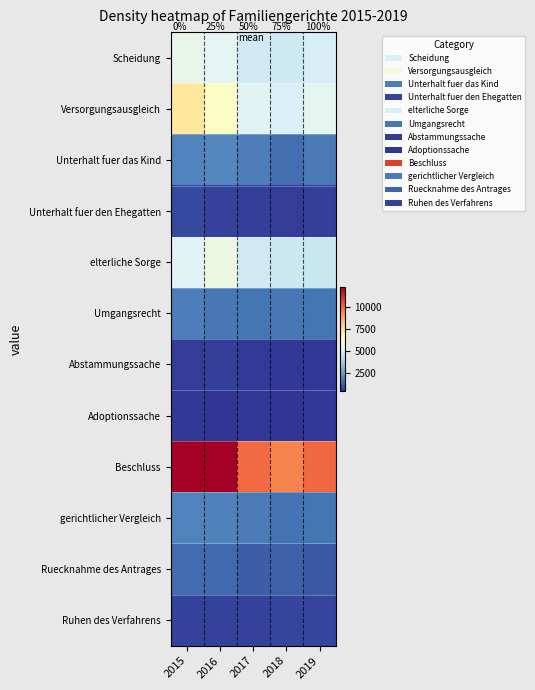

Where does the Beschluss series first go above 9983?

2015